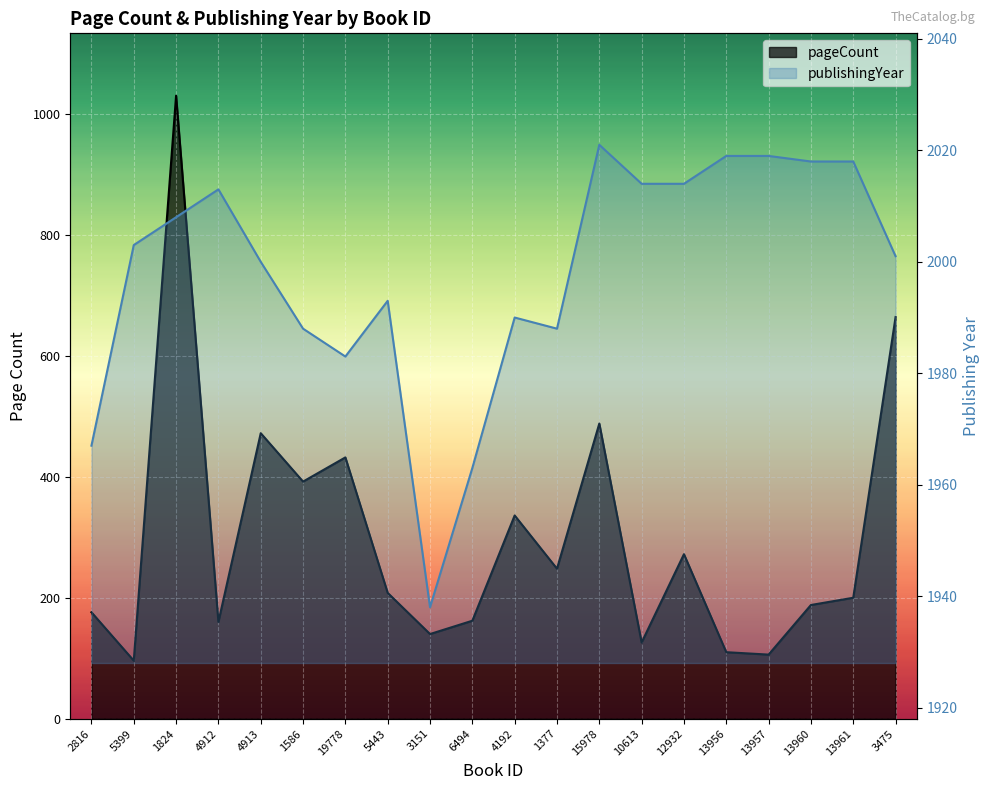

List the series in order of their overall mean, lowest first.

pageCount, publishingYear